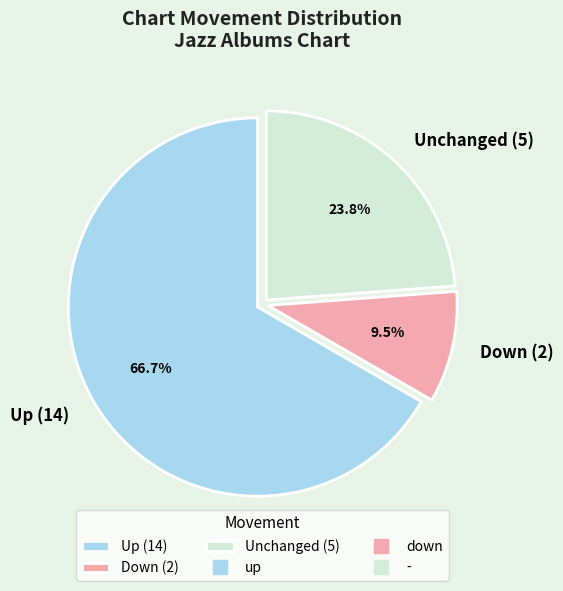

To the nearest percent, what is the difference between the largest and smallest slice percentages?

57%